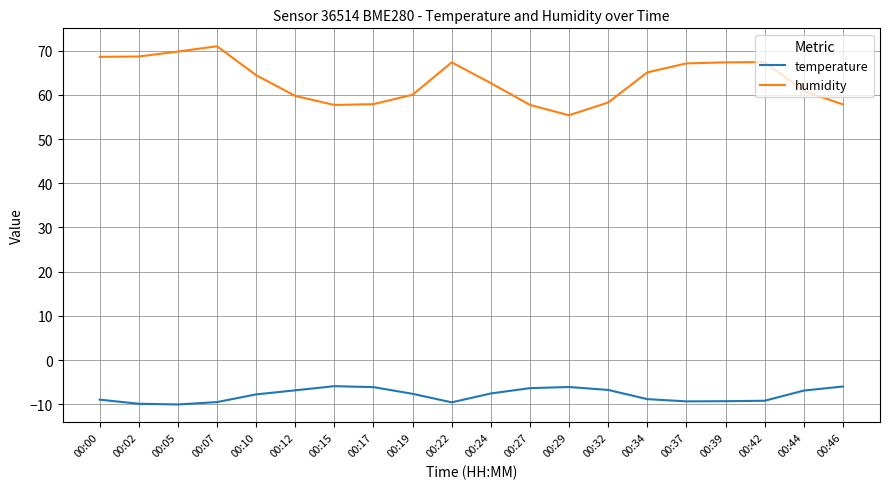

Which series changed the most between 00:32 and 00:34?

humidity